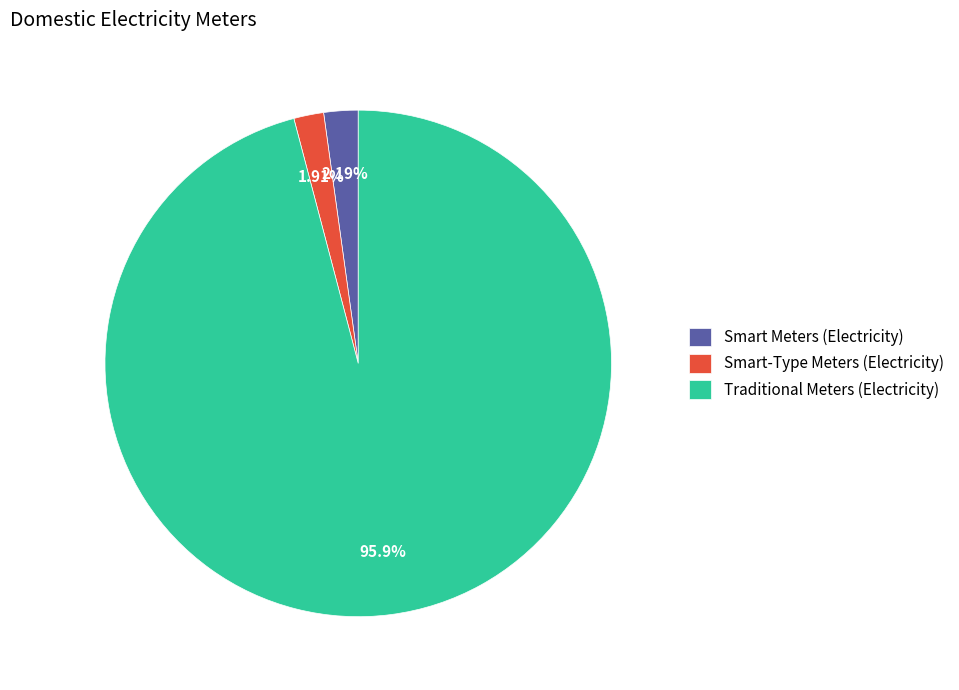

What is the ratio of the value at Traditional Meters (Electricity) to the value at Smart Meters (Electricity)?

43.8